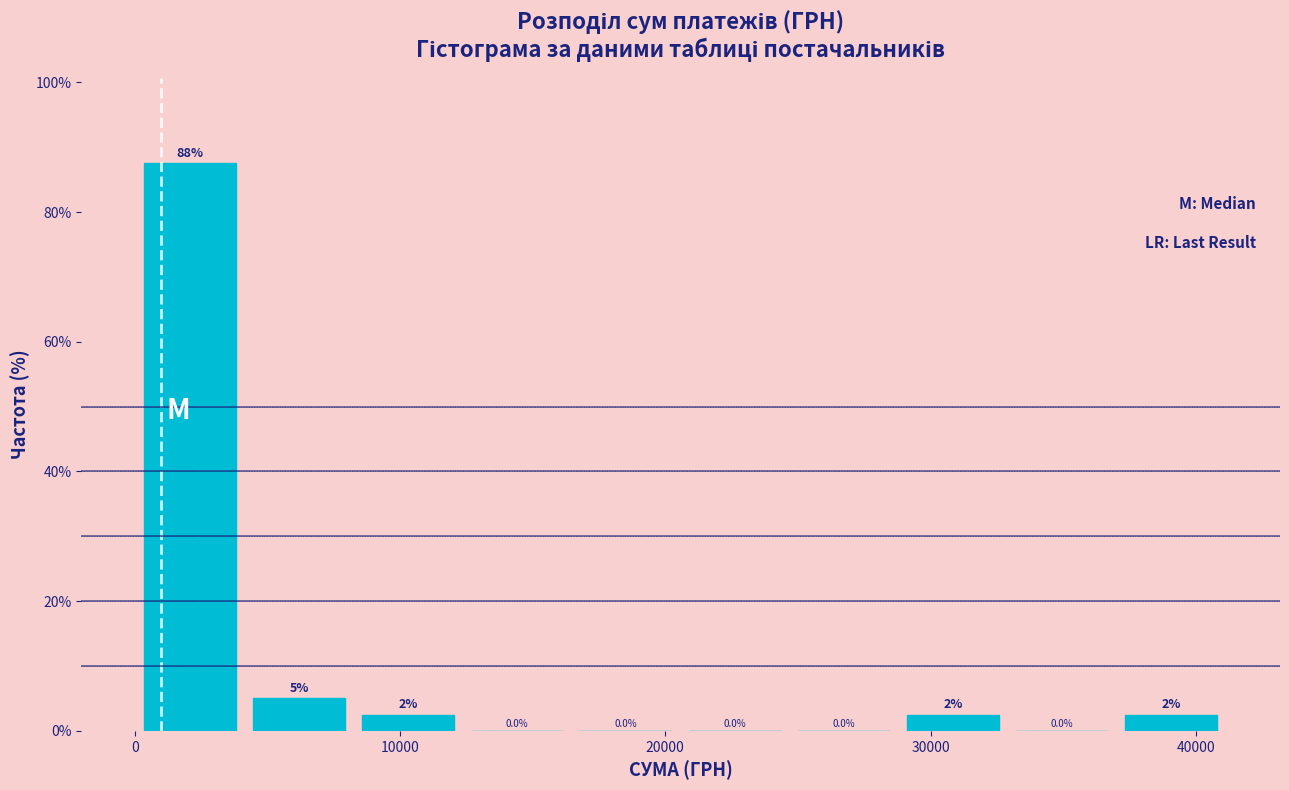

Over which range of the x-axis is the bar tallest?

0 to 4000